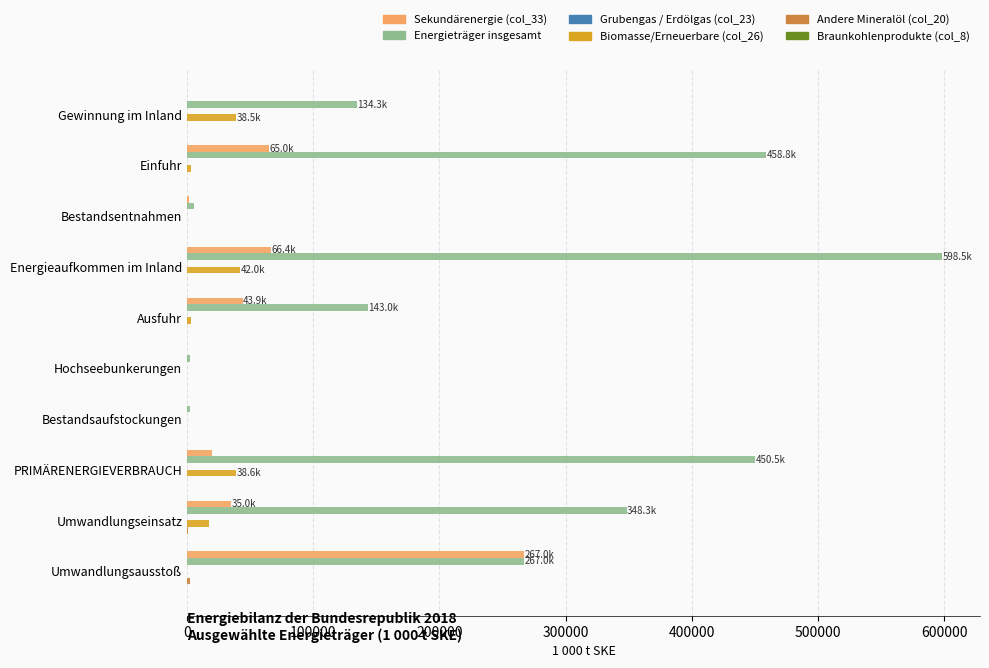

At which category does the chart reach its peak across all series?

Energieaufkommen im Inland